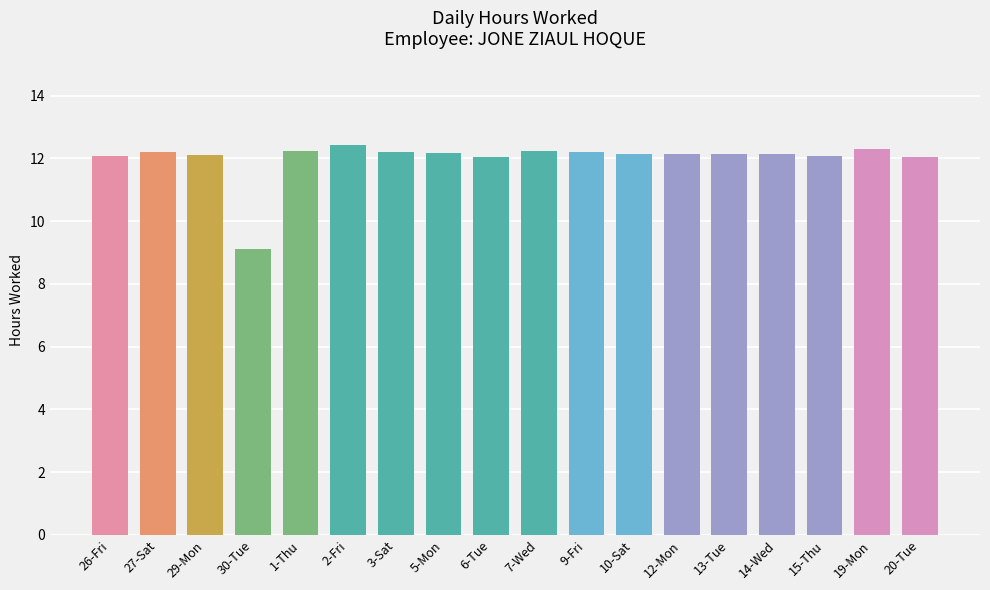

What is the sum of all values?

216.0